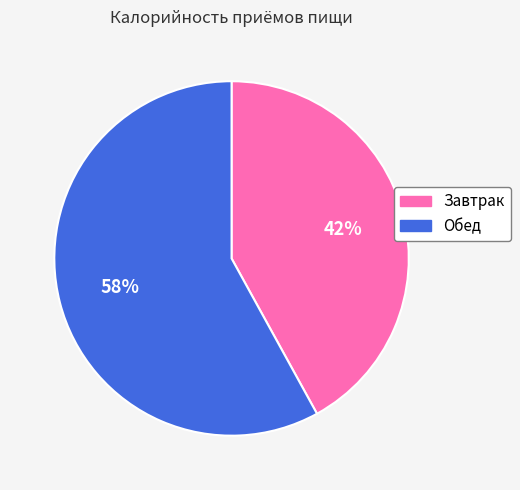

What is the ratio of the value at Завтрак to the value at Обед?

0.7